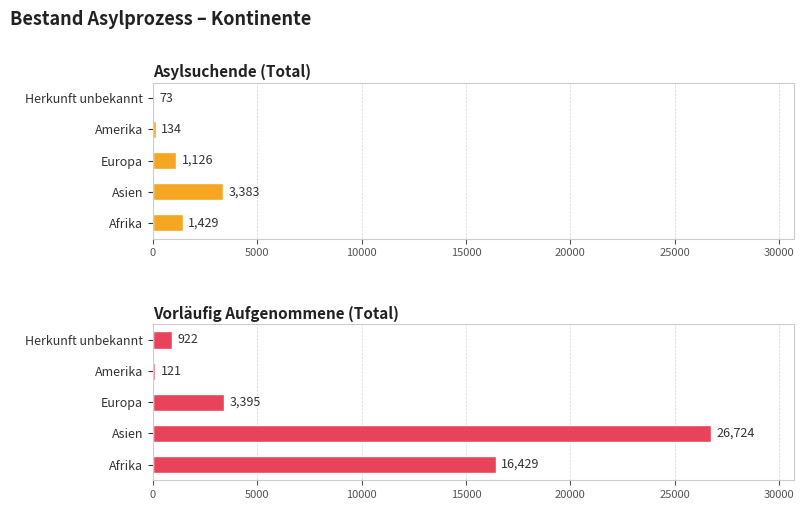

List the series in order of their overall mean, lowest first.

Asylsuchende (Total), Vorläufig Aufgenommene (Total)